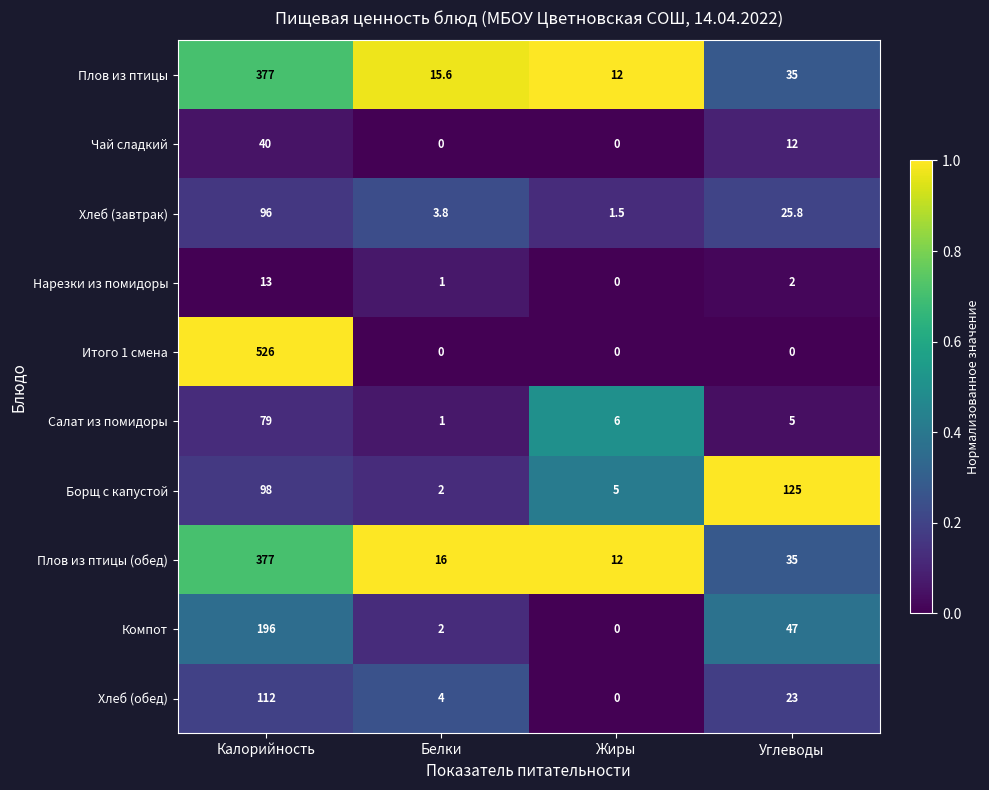

How many series are shown in this chart?

10